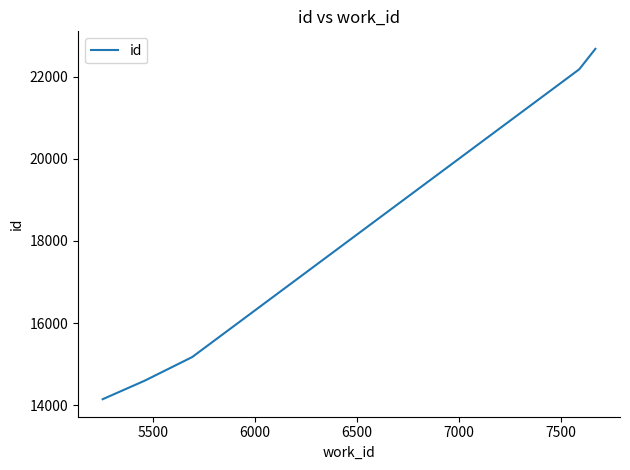

What is the minimum value shown in the chart?

14152